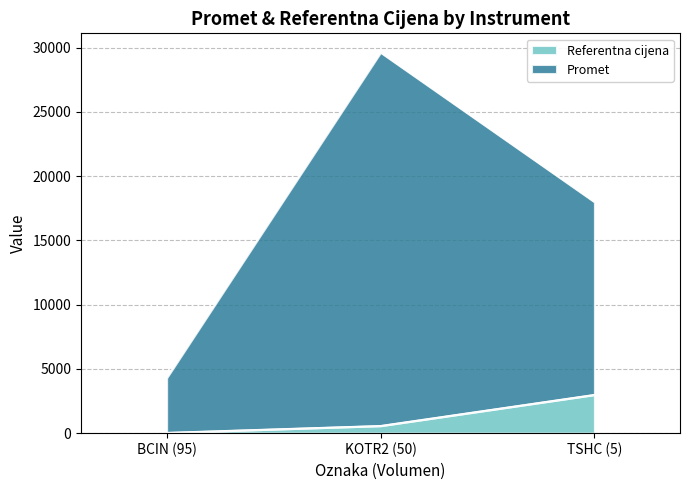

At how many categories does at least one series exceed 14289?

2